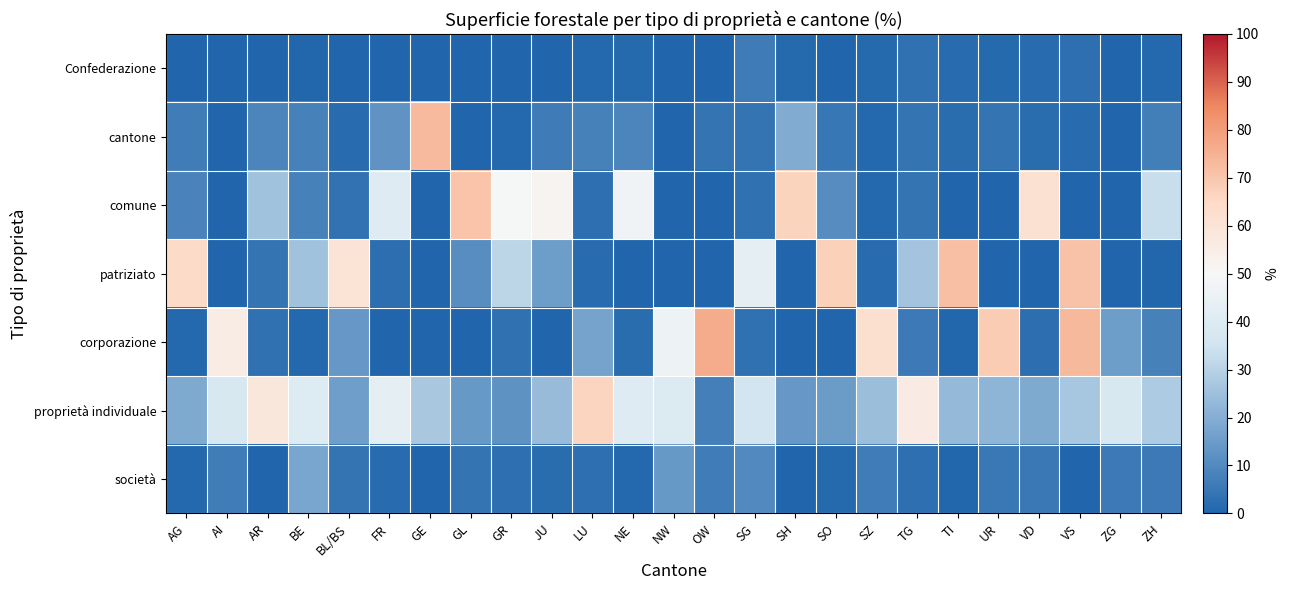

Reading right to left, what are all the values shown in this chart?

Confederazione: ZH=0.8	ZG=0.0	VS=2.8	VD=1.9	UR=1.2	TI=1.6	TG=3.5	SZ=1.2	SO=0.0	SH=1.2	SG=5.9	OW=0.0	NW=0.0	NE=1.4	LU=1.1	JU=0.0	GR=0.0	GL=0.0	GE=0.0	FR=0.0	BL/BS=0.0	BE=0.4	AR=0.0	AI=0.0	AG=0.0
cantone: ZH=6.8	ZG=0.0	VS=1.9	VD=2.3	UR=4.1	TI=2.3	TG=4.1	SZ=1.1	SO=4.7	SH=19.5	SG=4.1	OW=4.0	NW=0.0	NE=8.9	LU=7.7	JU=5.9	GR=1.0	GL=0.0	GE=72.7	FR=12.5	BL/BS=1.9	BE=7.6	AR=8.8	AI=0.0	AG=6.6
comune: ZH=33.4	ZG=0.0	VS=0.0	VD=61.6	UR=0.0	TI=0.3	TG=4.0	SZ=1.1	SO=10.6	SH=66.6	SG=3.2	OW=0.0	NW=0.0	NE=47.1	LU=2.9	JU=51.7	GR=49.3	GL=70.5	GE=0.0	FR=40.3	BL/BS=3.9	BE=7.7	AR=25.4	AI=0.0	AG=8.4
patriziato: ZH=0.7	ZG=0.0	VS=70.8	VD=0.0	UR=0.0	TI=71.8	TG=26.1	SZ=1.6	SO=67.2	SH=0.0	SG=42.6	OW=0.0	NW=0.0	NE=0.0	LU=1.7	JU=15.4	GR=31.2	GL=11.0	GE=0.0	FR=2.6	BL/BS=60.4	BE=25.7	AR=4.1	AI=0.0	AG=64.4
corporazione: ZH=7.6	ZG=15.4	VS=73.2	VD=2.5	UR=68.7	TI=0.6	TG=5.5	SZ=61.9	SO=0.0	SH=0.0	SG=3.2	OW=76.2	NW=46.3	NE=2.2	LU=16.9	JU=0.0	GR=3.4	GL=0.0	GE=0.0	FR=0.0	BL/BS=13.8	BE=1.0	AR=3.4	AI=55.8	AG=0.8
proprietà individuale: ZH=28.0	ZG=38.0	VS=26.8	VD=19.1	UR=22.1	TI=23.2	TG=55.9	SZ=24.5	SO=15.2	SH=13.9	SG=35.9	OW=7.3	NW=39.6	NE=40.7	LU=66.4	JU=23.5	GR=12.2	GL=14.4	GE=27.3	FR=43.0	BL/BS=15.8	BE=40.0	AR=58.3	AI=37.6	AG=18.9
società: ZH=5.5	ZG=5.7	VS=0.0	VD=5.2	UR=5.4	TI=0.6	TG=2.8	SZ=6.3	SO=1.2	SH=0.0	SG=9.8	OW=6.6	NW=14.1	NE=1.1	LU=3.0	JU=2.3	GR=2.9	GL=4.1	GE=0.0	FR=1.6	BL/BS=4.1	BE=17.6	AR=0.0	AI=6.6	AG=0.8